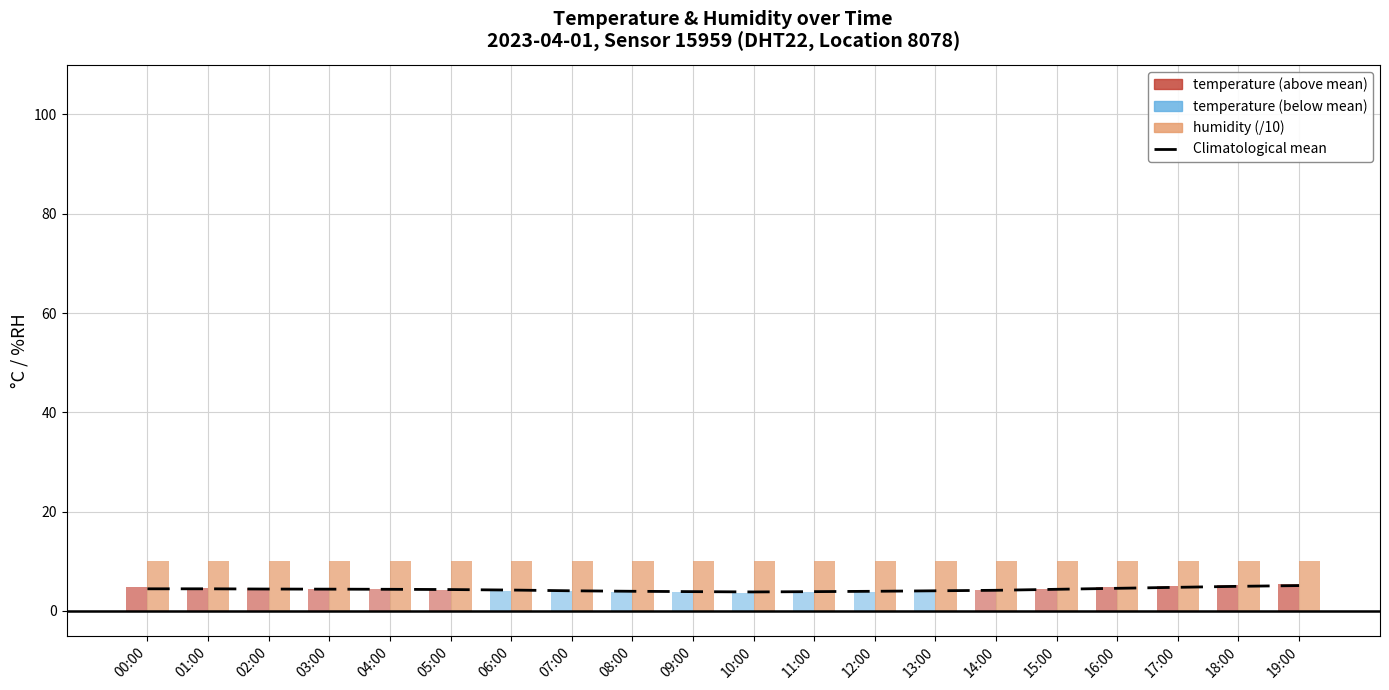

How many values are below 4?

5